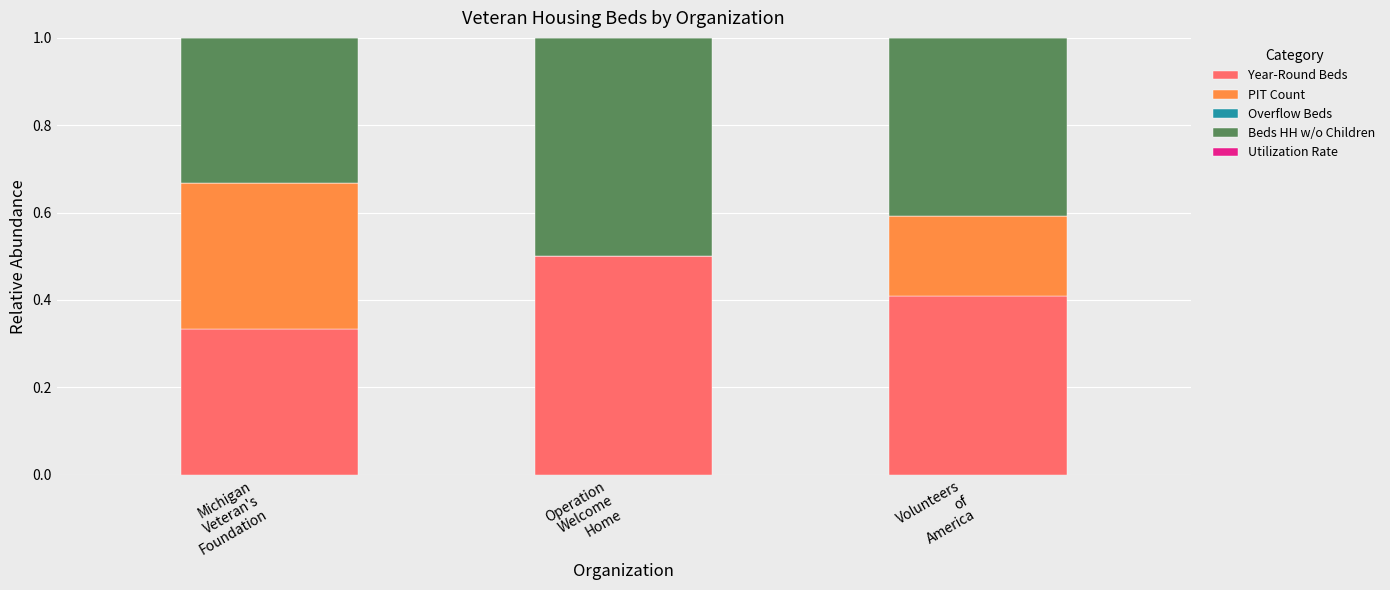

Are the bars horizontal?

No